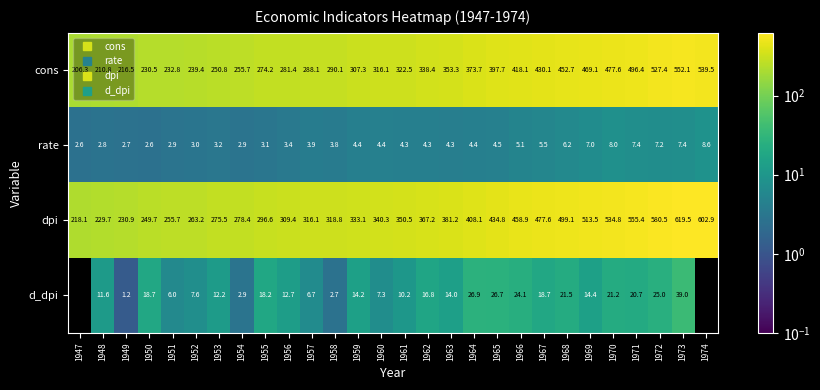

What is the difference between the highest and lowest values at 1972?

573.3